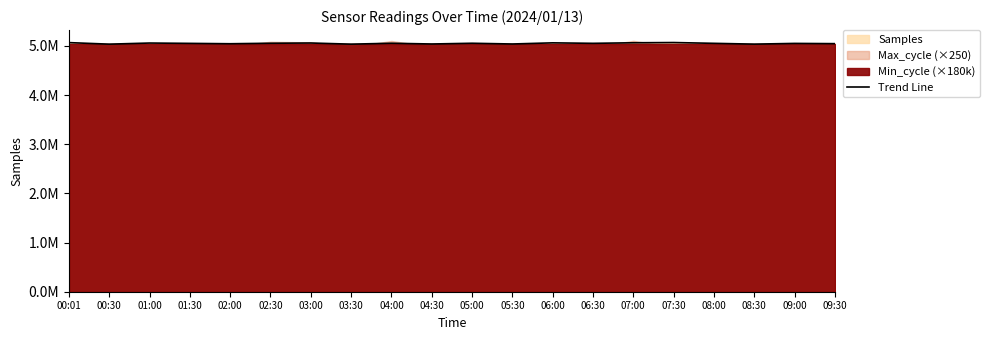

The value at 04:30 is 5039463. True or false?

True